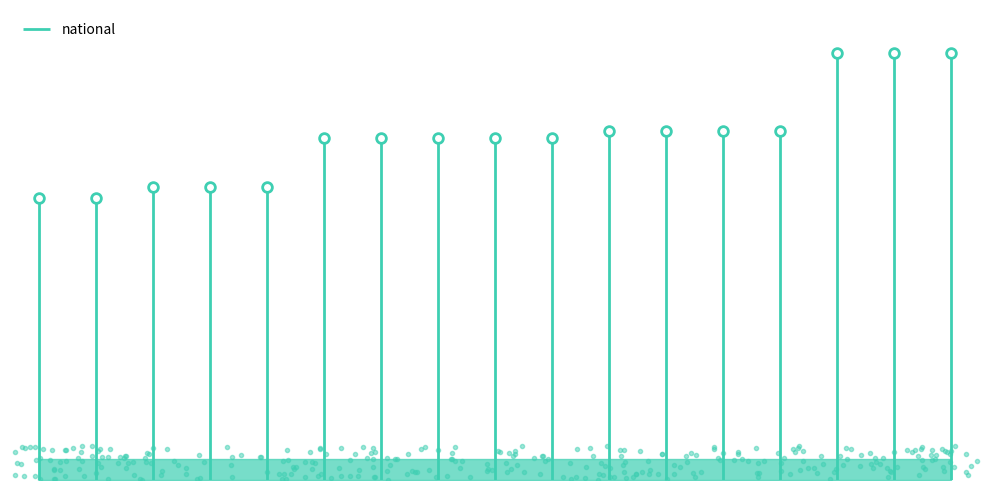

What is the sum of all values?

13.6